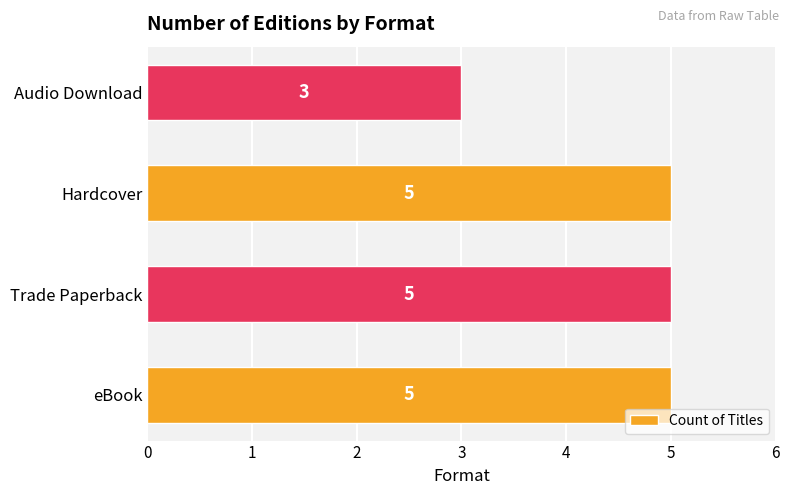

What is the smallest value displayed?

3